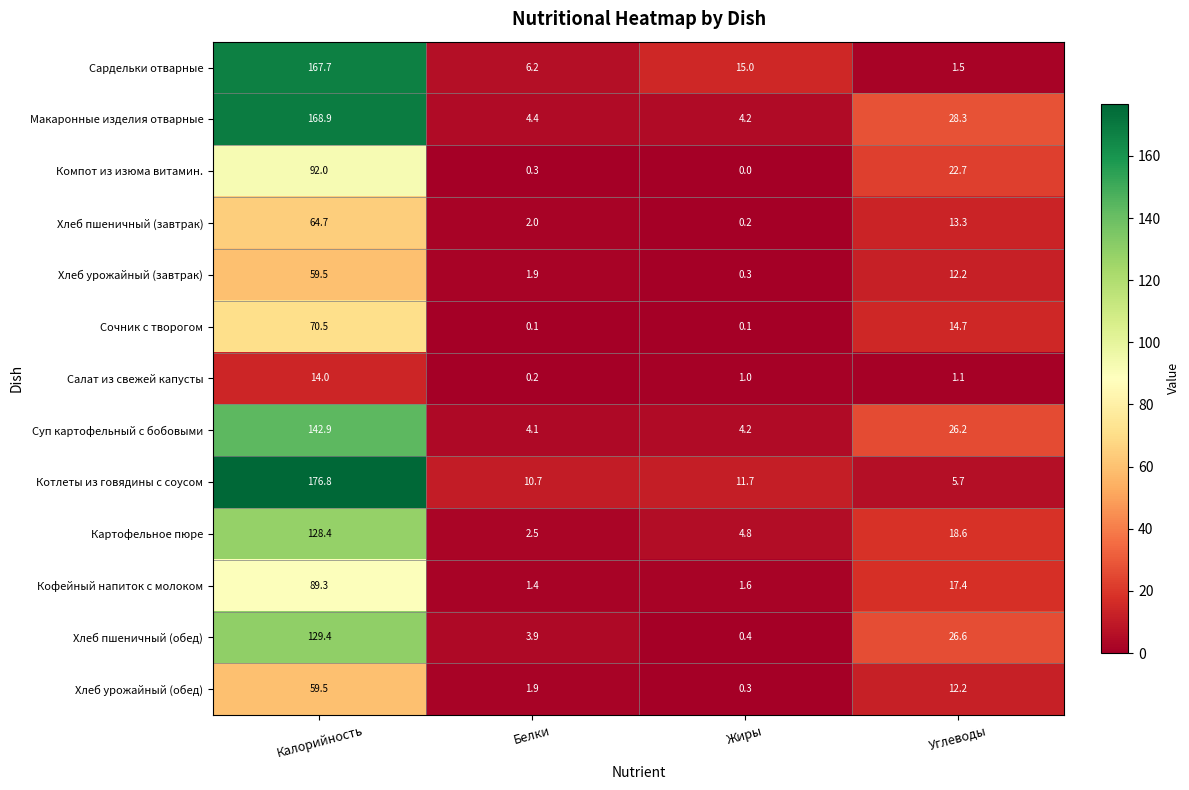

The value of Кофейный напиток с молоком at Калорийность is 89.3. True or false?

True